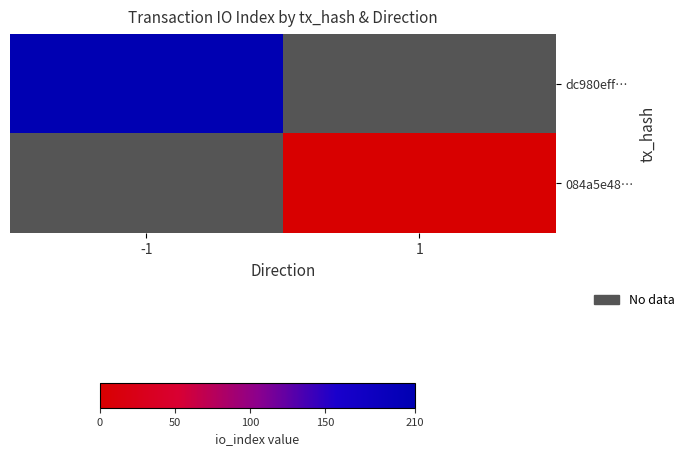

The value of 084a5e48… at 1 is 1.5. True or false?

False